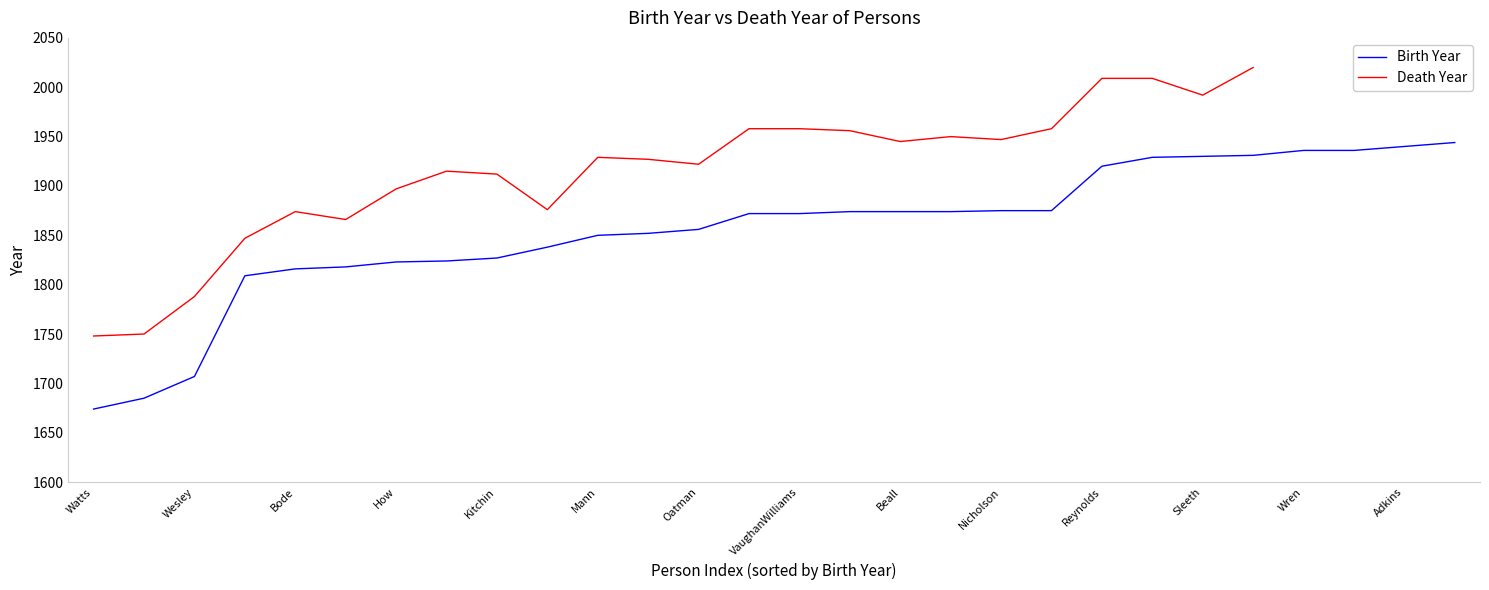

What is the highest value of the Birth Year series?

1944